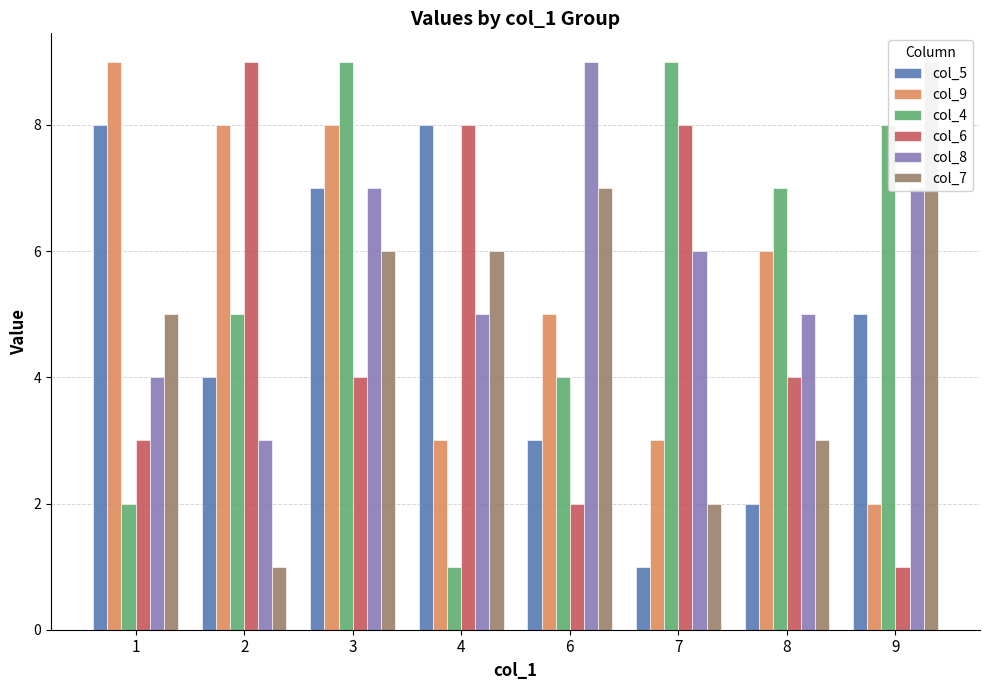

Which label corresponds to the largest value in the chart?

1